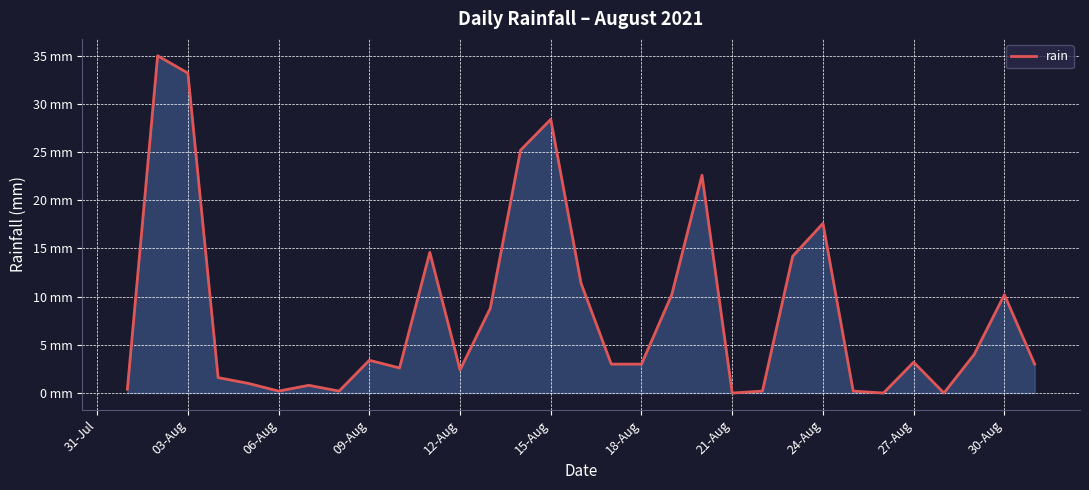

Does the chart display data point markers on the line(s)?

No